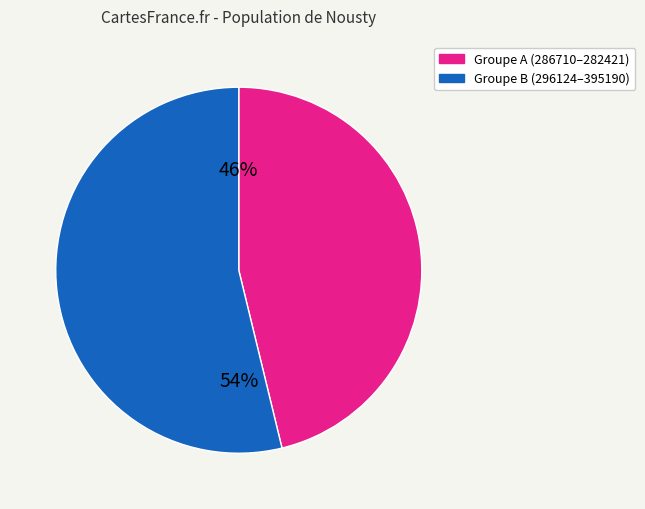

Does any single category account for the majority?

Yes